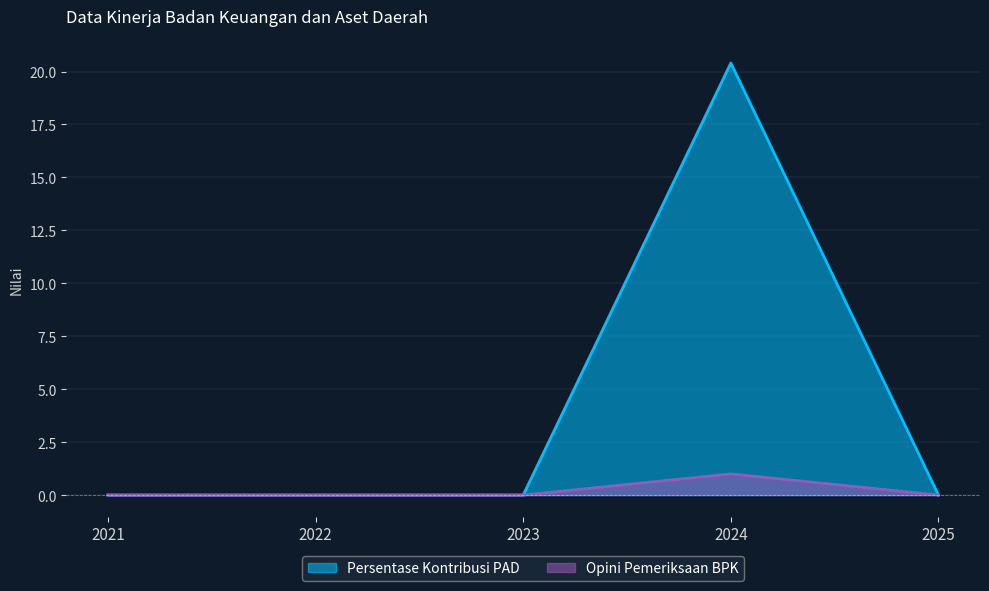

What is the sum of the Opini Pemeriksaan BPK values at 2024 and 2022?

1.0